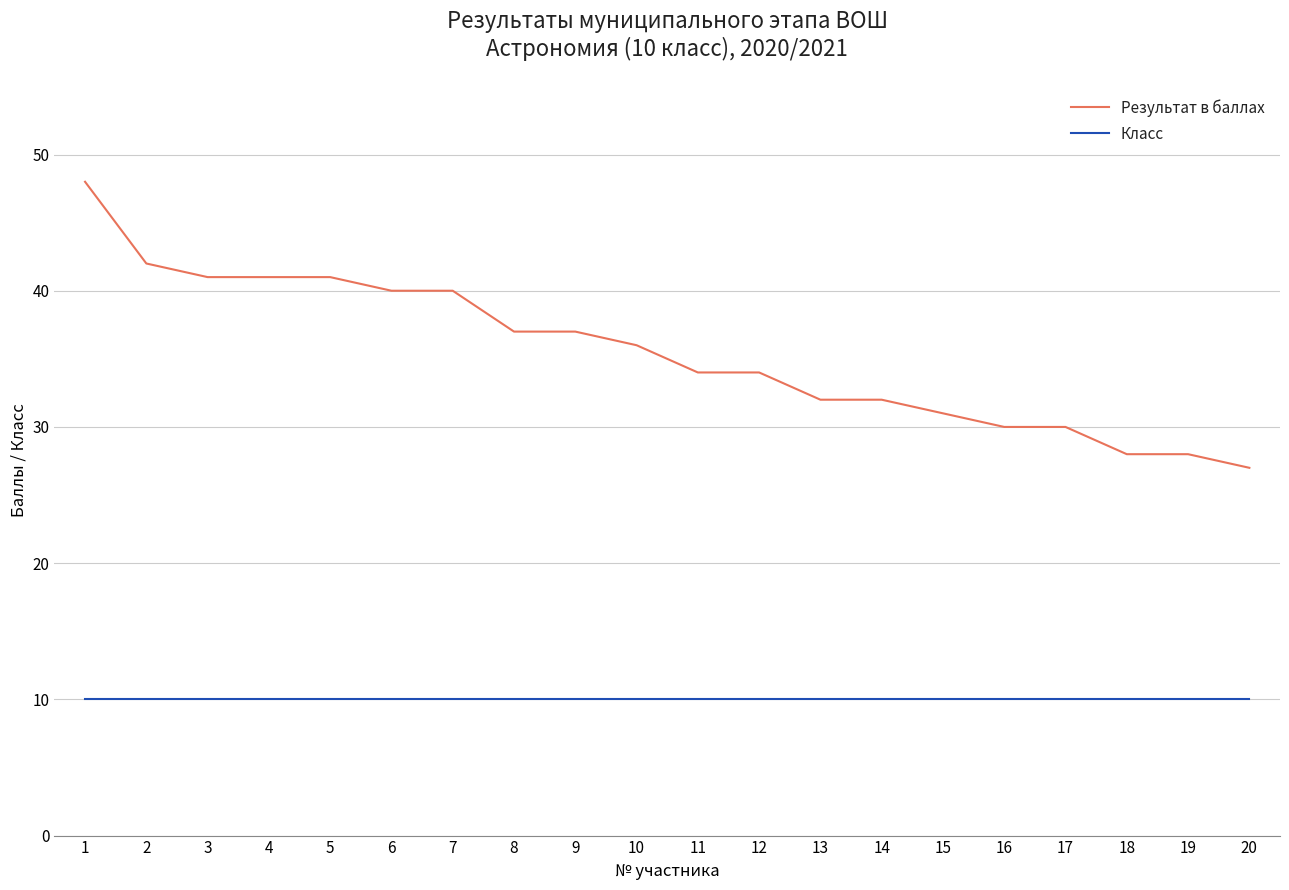

Reading left to right, extract all data points from this chart.

Результат в баллах: 48	42	41	41	41	40	40	37	37	36	34	34	32	32	31	30	30	28	28	27
Класс: 10	10	10	10	10	10	10	10	10	10	10	10	10	10	10	10	10	10	10	10